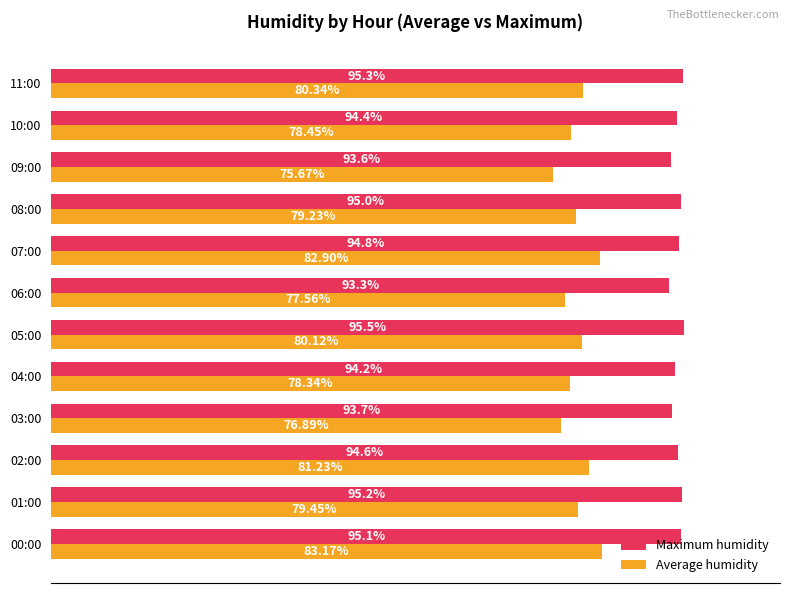

Which series has the largest range (max minus min)?

Average humidity